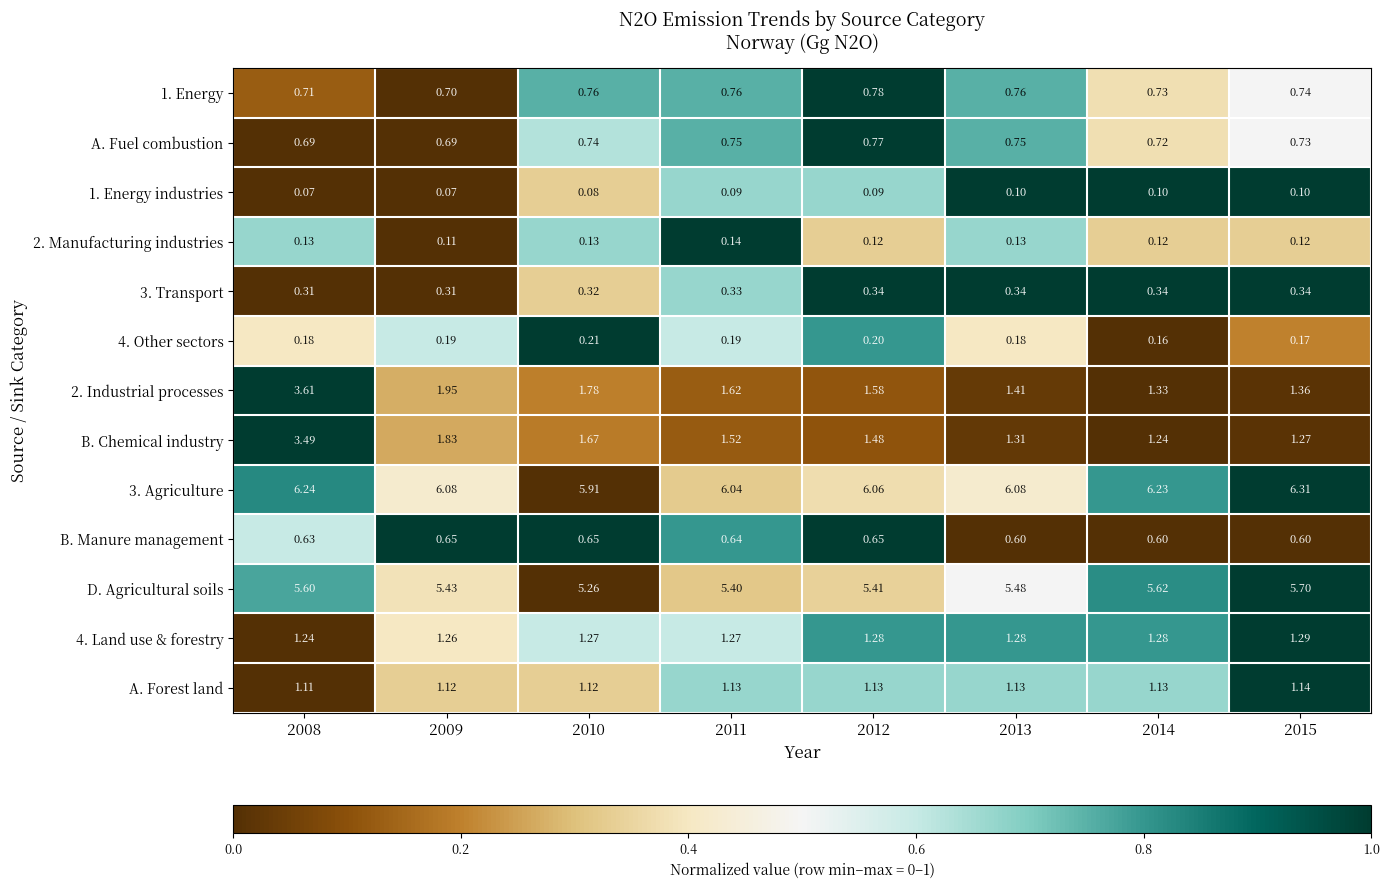

Is the value of 1. Energy at 2015 greater than the value of A. Forest land at 2008?

No